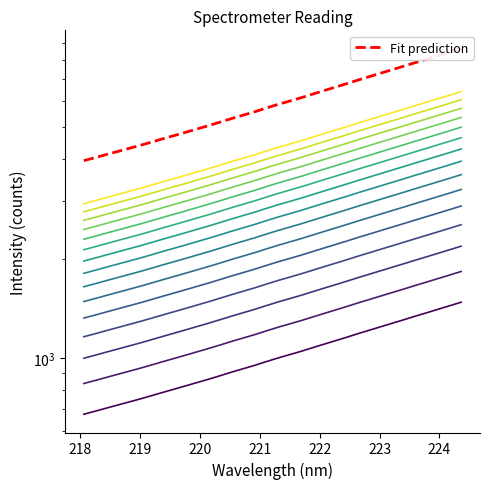

Reading left to right, extract all data points from this chart.

218.0596=2936.2	218.2508=2999.4	218.442=3066.2	218.6332=3133.6	218.8244=3202.0	219.0156=3272.2	219.2067=3348.6	219.3979=3427.7	219.589=3506.1	219.7801=3587.2	219.9712=3671.8	220.1623=3757.8	220.3533=3850.7	220.5444=3947.0	220.7354=4040.8	220.9264=4136.7	221.1174=4244.5	221.3083=4350.8	221.4993=4451.4	221.6902=4555.9	221.8812=4670.6	222.0721=4787.8	222.263=4905.4	222.4538=5027.2	222.6447=5156.1	222.8355=5281.8	223.0264=5412.2	223.2172=5545.3	223.408=5680.5	223.5987=5822.4	223.7895=5963.3	223.9802=6111.1	224.1709=6260.9	224.3616=6417.4